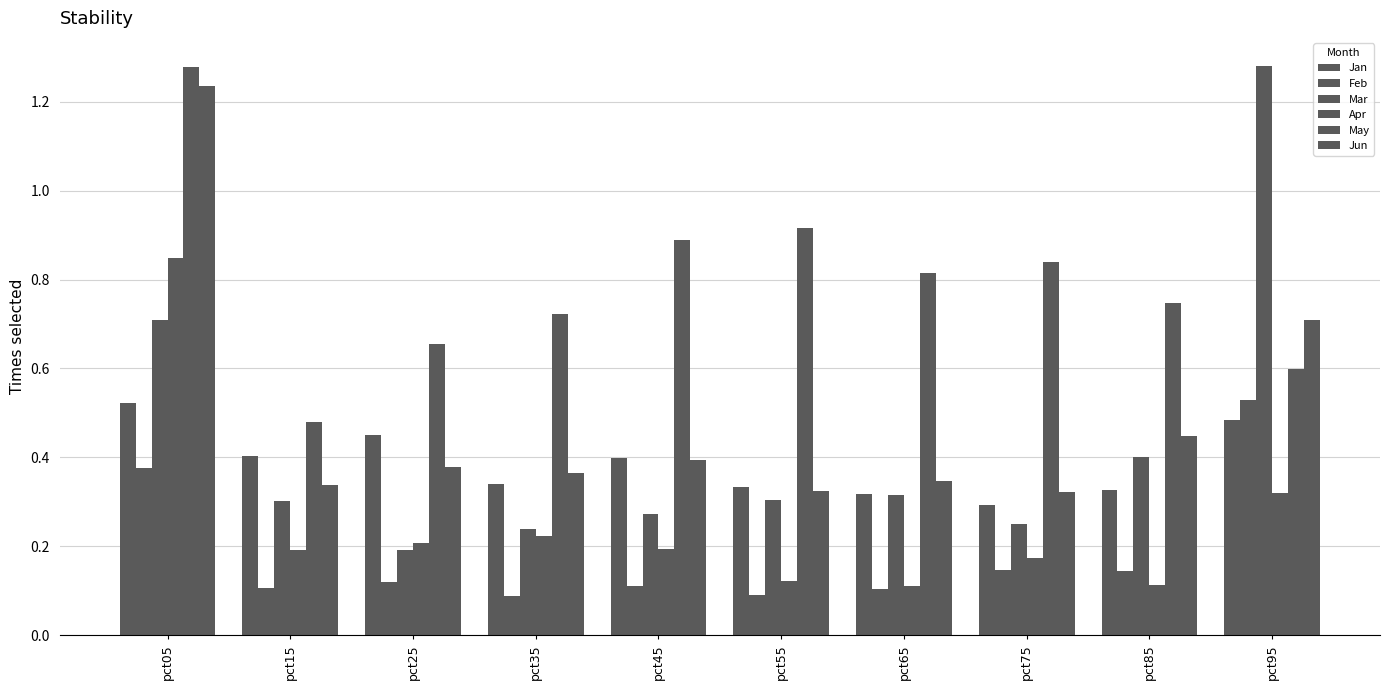

What is the average value of the Apr series?

0.3